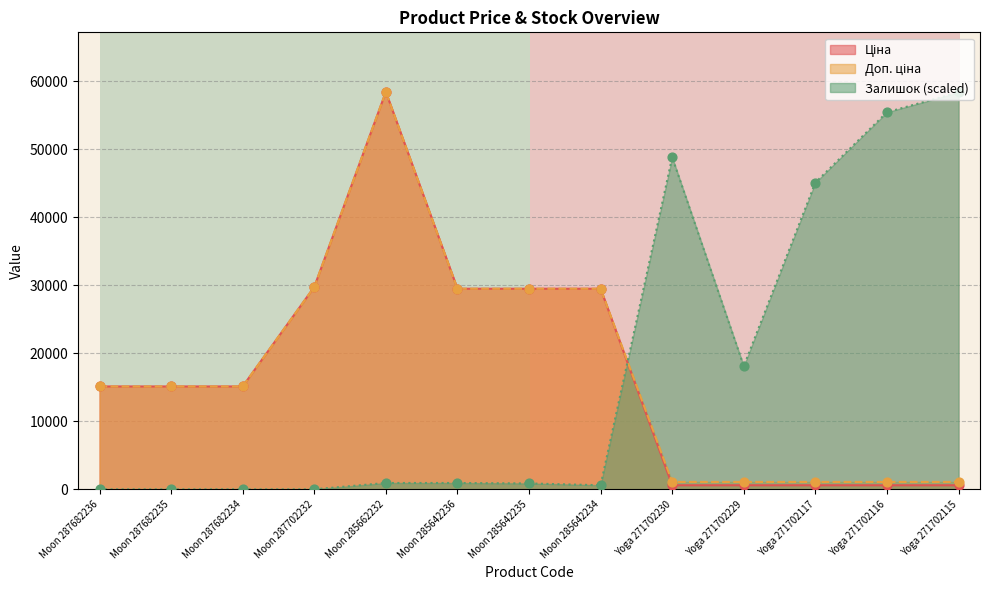

Which category has the highest value in the Залишок (scaled) series?

Yoga 271702115